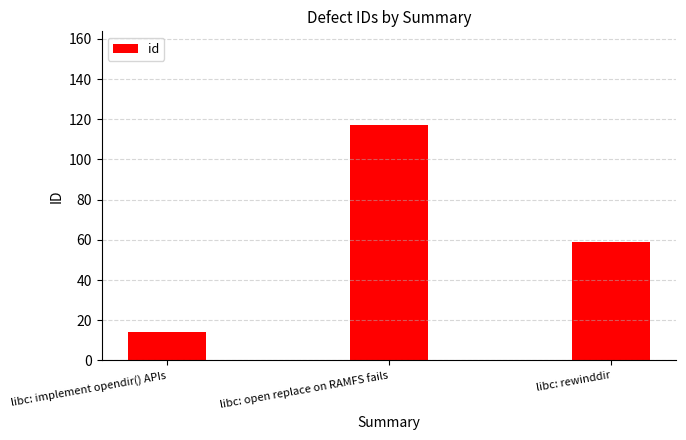

Reading left to right, list all the values displayed in this chart.

libc: implement opendir() APIs=14	libc: open replace on RAMFS fails=117	libc: rewinddir=59